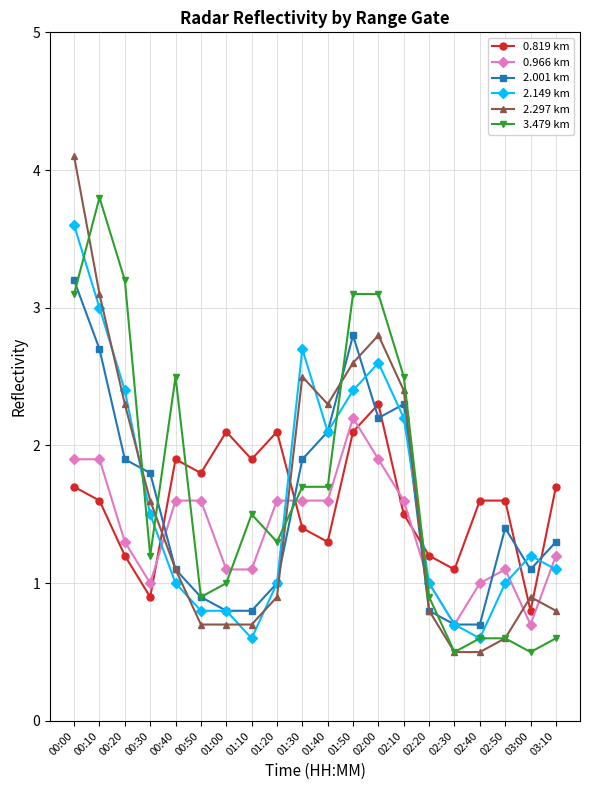

What is the sum of the 2.149 km values at 03:00 and 00:40?

2.2